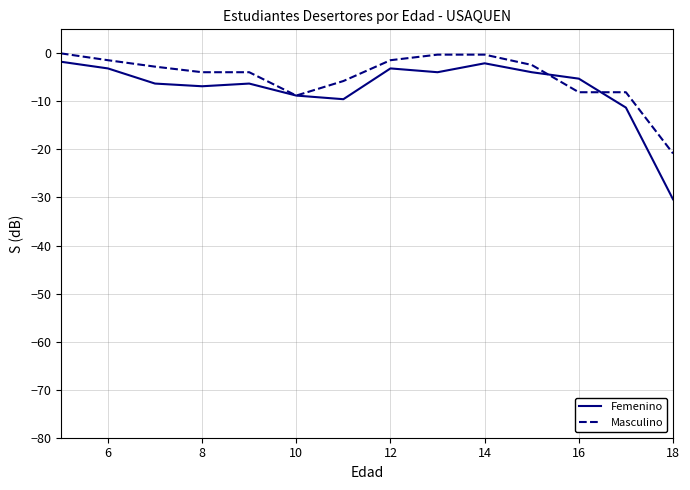

Which series ends up on top after the final intersection of Femenino and Masculino?

Masculino